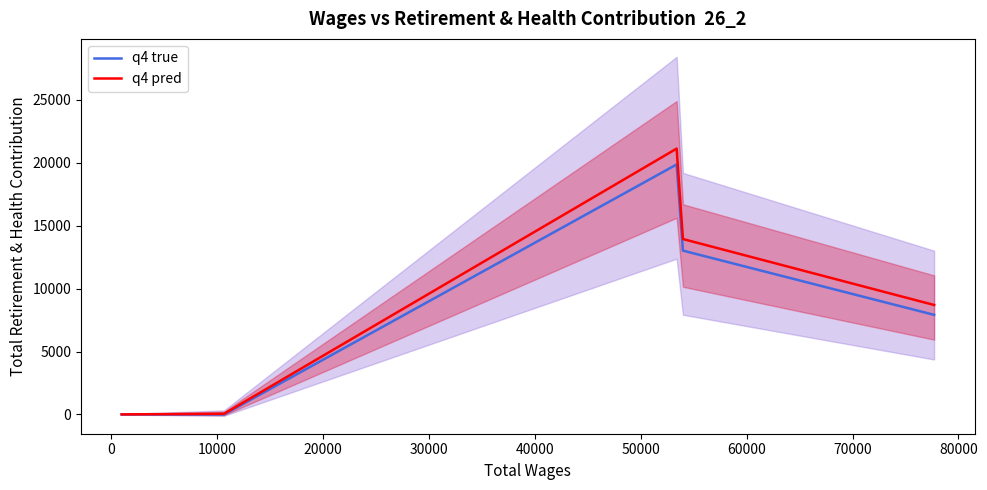

Rank the series by their maximum value, from lowest to highest.

q4 true, q4 pred